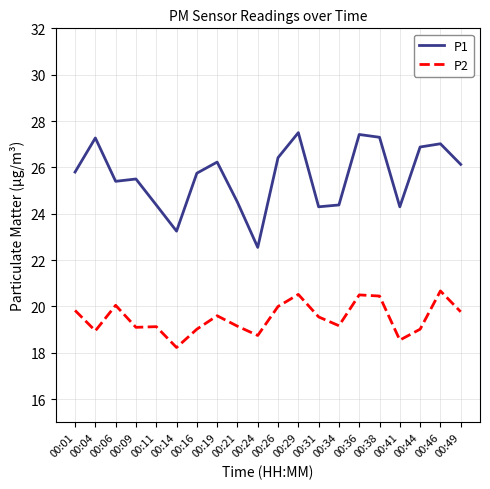

Which series has the largest total across all categories?

P1